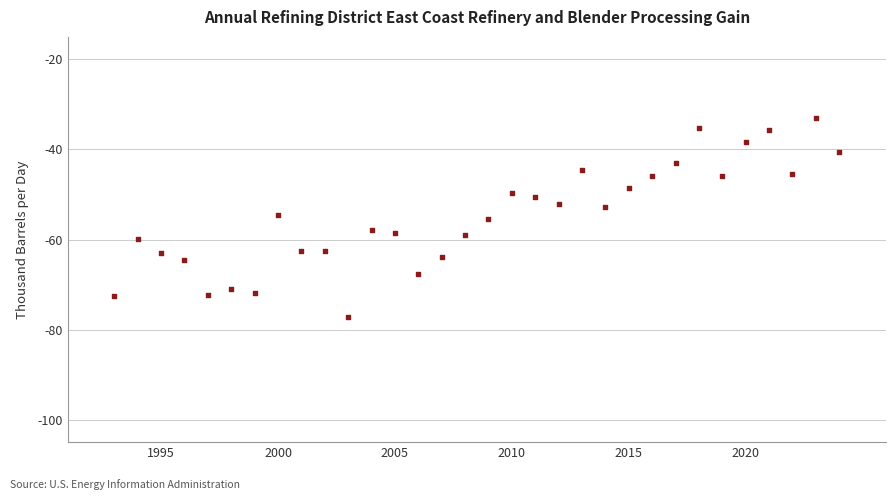

What is the range of Y values (max minus min)?

44.2